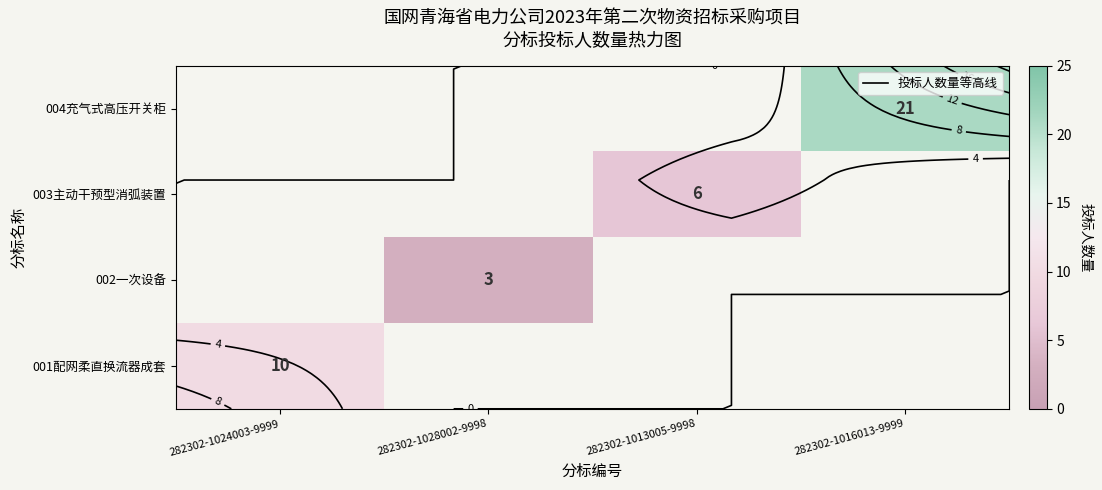

At which label does 004充气式高压开关柜 reach its minimum?

282302-1024003-9999